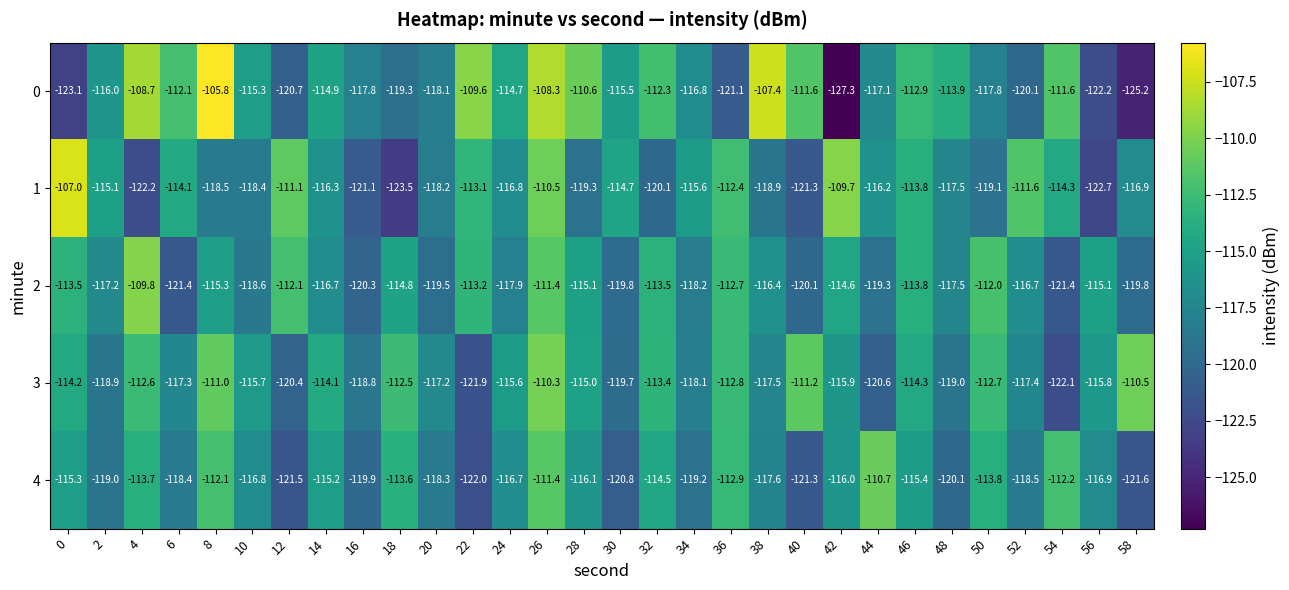

True or false: 0 has a value of -190.4 at 48.

False